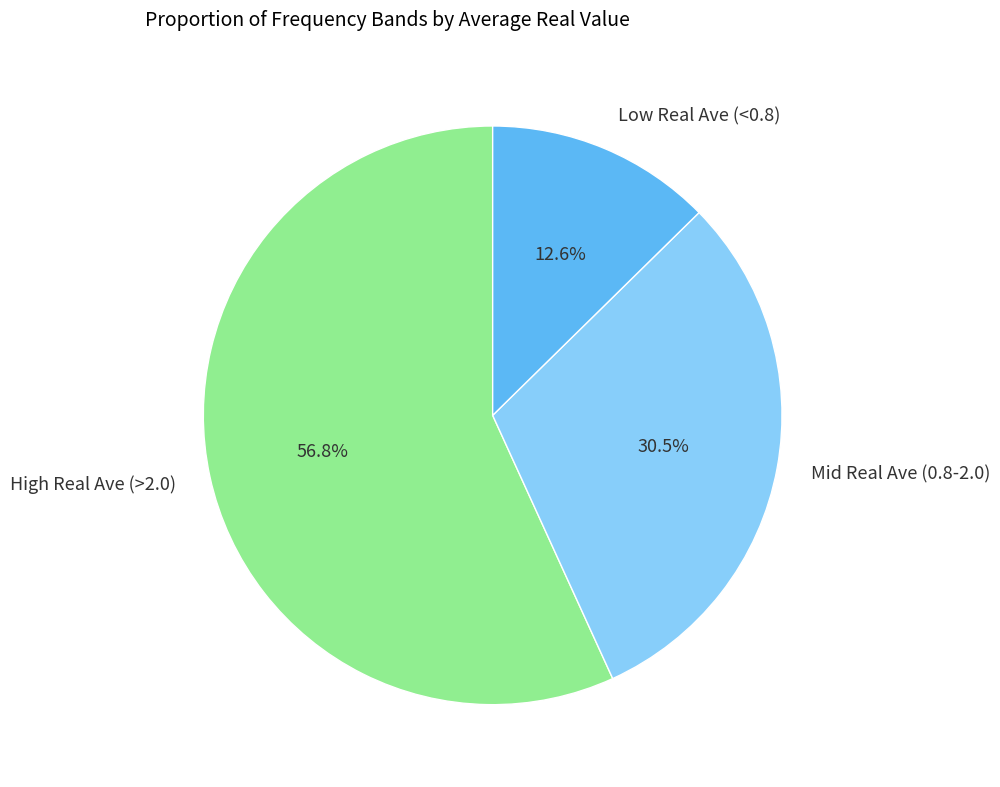

What is the total percentage of High Real Ave (>2.0) and Mid Real Ave (0.8-2.0)?

87.4%